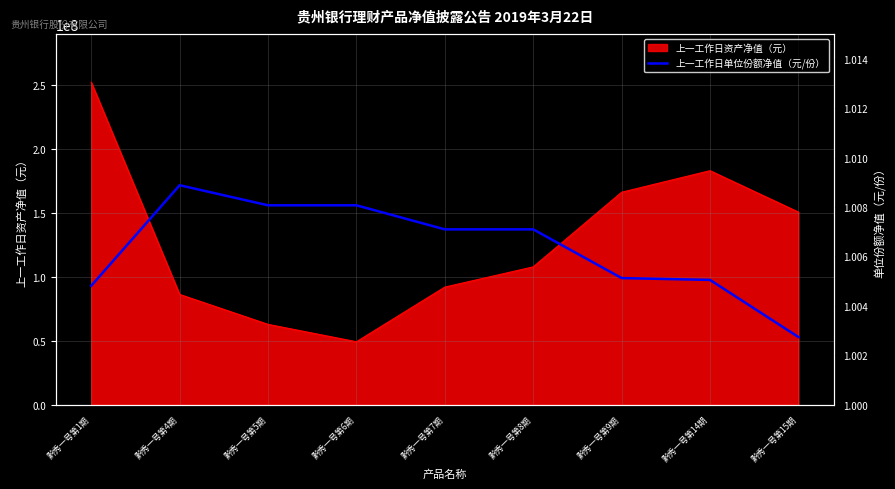

What is the minimum value shown in the chart?

1.0